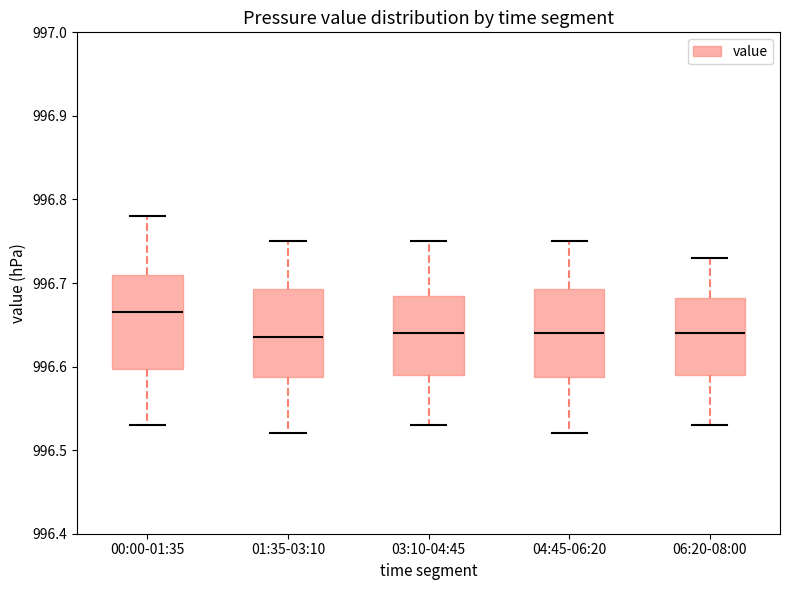

Reading left to right, read every box against the y-axis: the position of its median line, the range the box covers, and the ends of its whiskers. The values are not printed on the chart, so give them approximately, as read against the axis.

00:00-01:35: median 996.67, box 996.60 to 996.71, whiskers 996.53 to 996.78
01:35-03:10: median 996.64, box 996.59 to 996.69, whiskers 996.52 to 996.75
03:10-04:45: median 996.64, box 996.59 to 996.69, whiskers 996.53 to 996.75
04:45-06:20: median 996.64, box 996.59 to 996.69, whiskers 996.52 to 996.75
06:20-08:00: median 996.64, box 996.59 to 996.68, whiskers 996.53 to 996.73